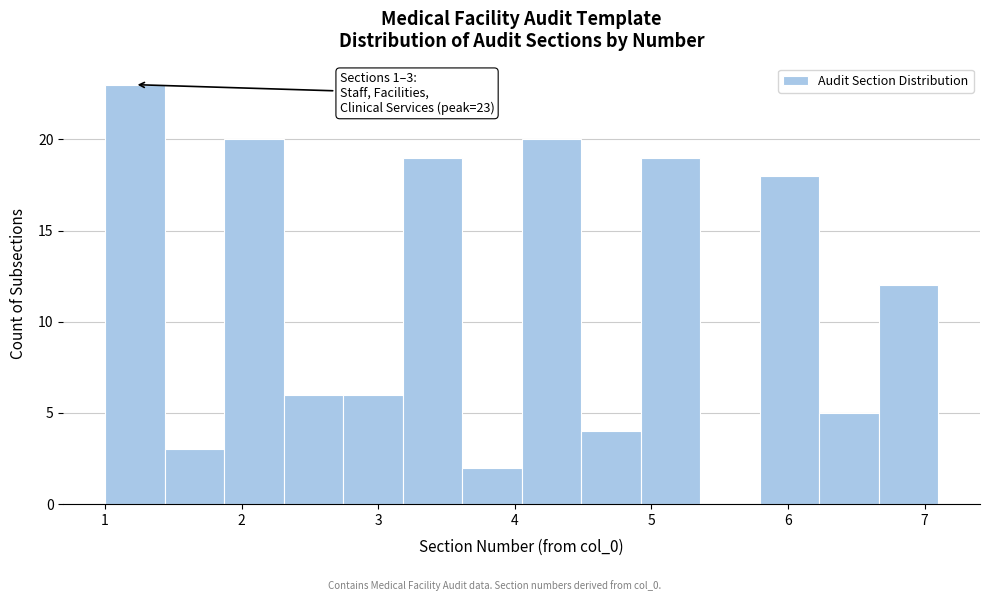

Over which range of the x-axis is the bar tallest?

1.0 to 1.4